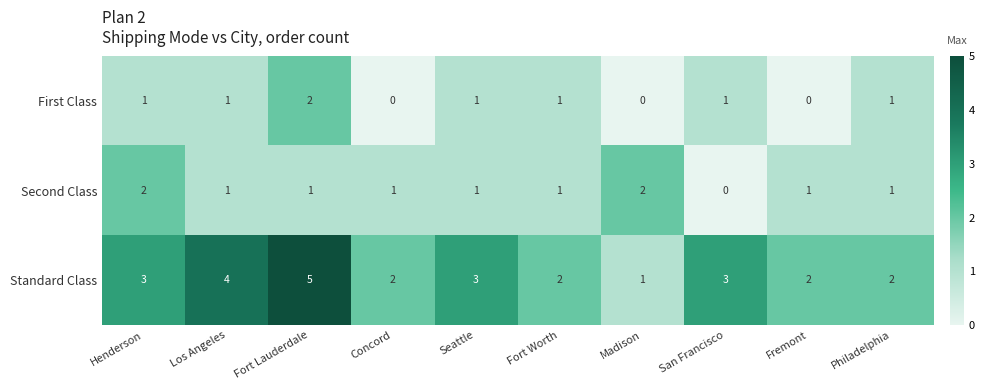

Which category has the highest value in the First Class series?

Fort Lauderdale